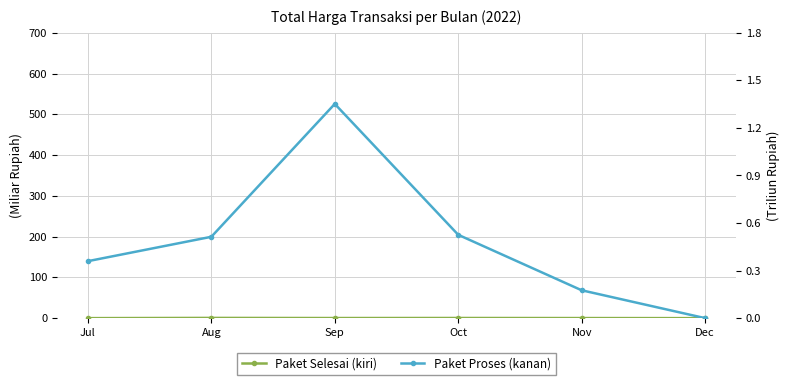

What is the total value across all series at Aug?

1.1